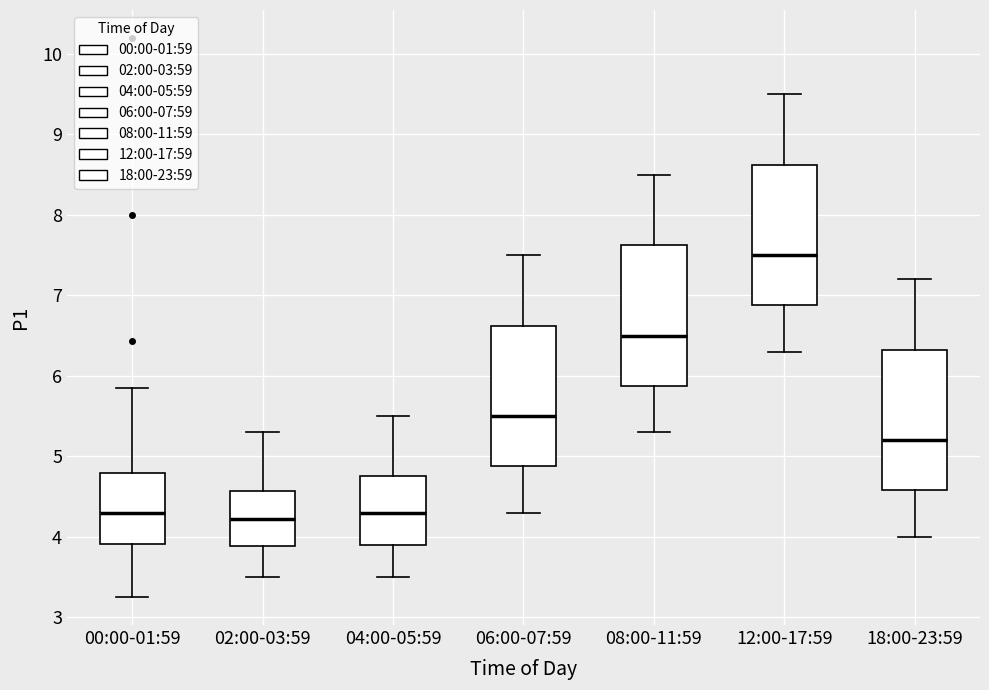

Reading left to right, transcribe this box plot: for each box, give where its median line is, the range the box spans, and where its two whiskers end, as read against the y-axis. The values are not printed on the chart, so give them approximately, as read against the axis.

00:00-01:59: median 4.3, box 3.9 to 4.8, whiskers 3.3 to 5.9
02:00-03:59: median 4.2, box 3.9 to 4.6, whiskers 3.5 to 5.3
04:00-05:59: median 4.3, box 3.9 to 4.8, whiskers 3.5 to 5.5
06:00-07:59: median 5.5, box 4.9 to 6.6, whiskers 4.3 to 7.5
08:00-11:59: median 6.5, box 5.9 to 7.6, whiskers 5.3 to 8.5
12:00-17:59: median 7.5, box 6.9 to 8.6, whiskers 6.3 to 9.5
18:00-23:59: median 5.2, box 4.6 to 6.3, whiskers 4.0 to 7.2